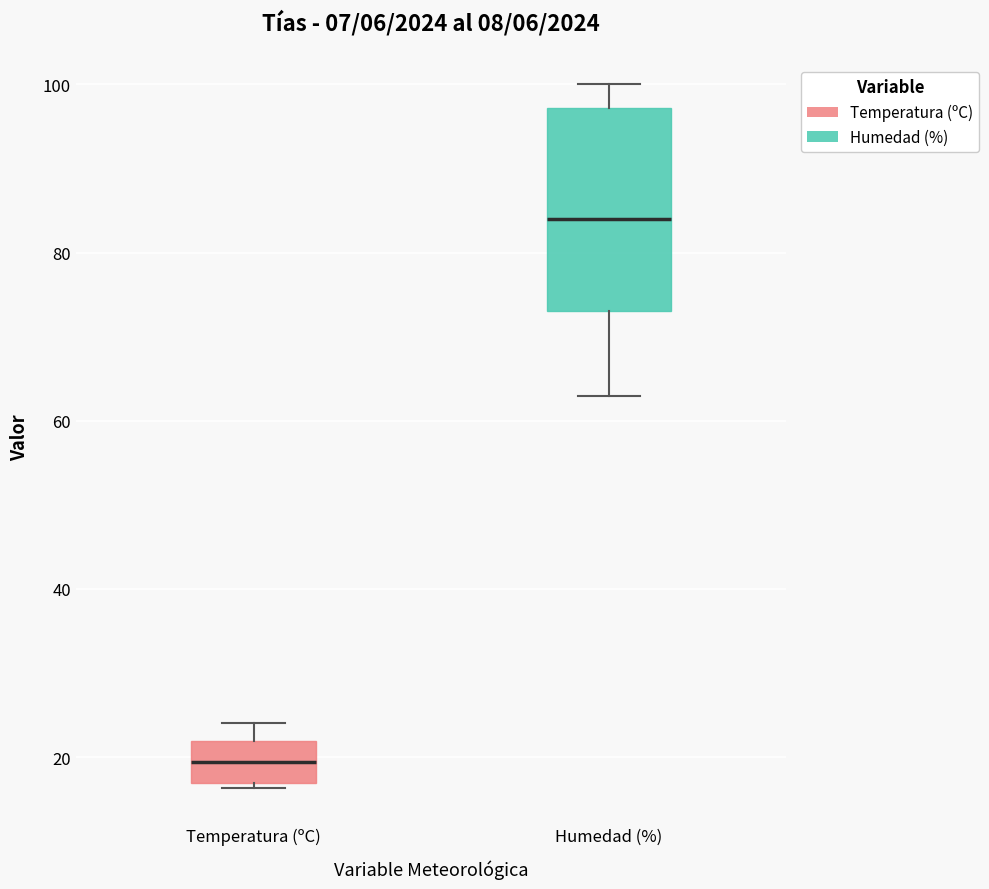

Reading left to right, transcribe this box plot: for each box, give where its median line is, the range the box spans, and where its two whiskers end, as read against the y-axis. The values are not printed on the chart, so give them approximately, as read against the axis.

Temperatura (ºC): median 20, box 16 to 22, whiskers 16 (just below the box's lower edge) to 24
Humedad (%): median 84, box 74 to 98, whiskers 64 to 100